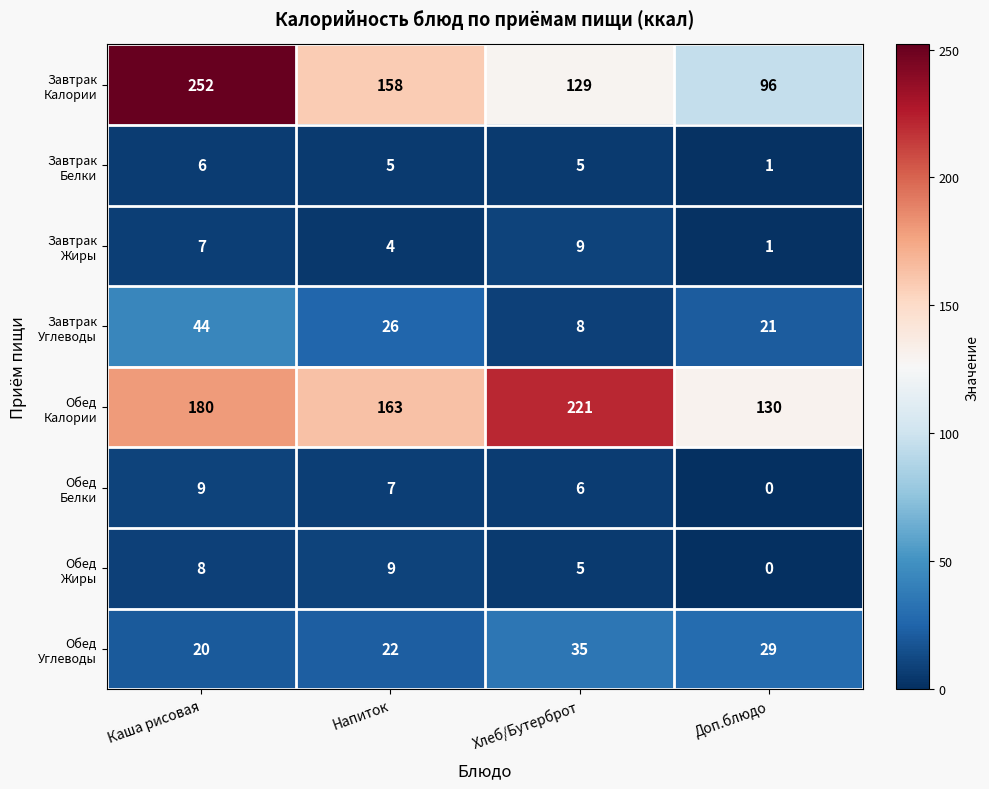

At how many categories does at least one series exceed 1?

4